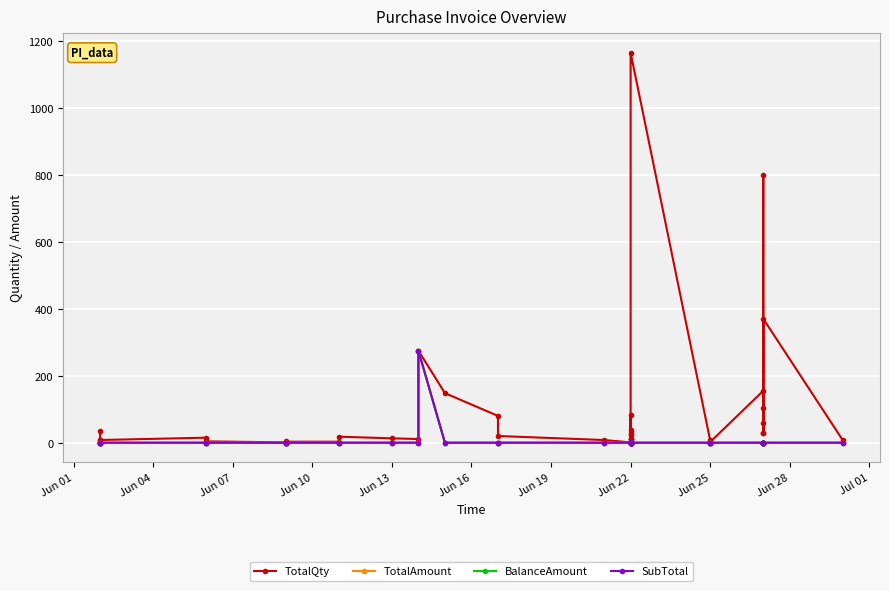

True or false: SubTotal and TotalAmount cross at least once.

False